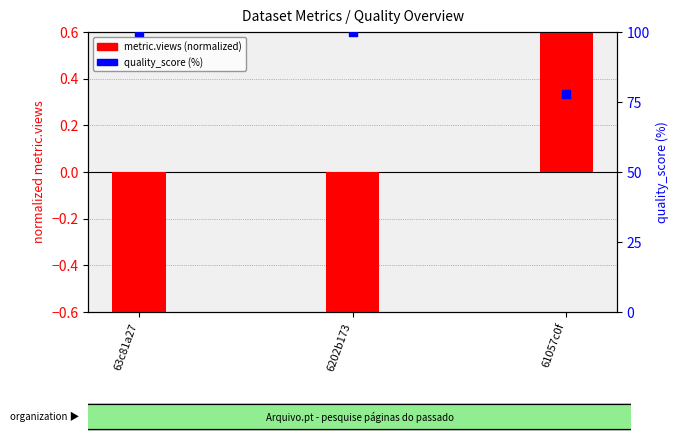

At which category is the sum across all series the highest?

63c81a27